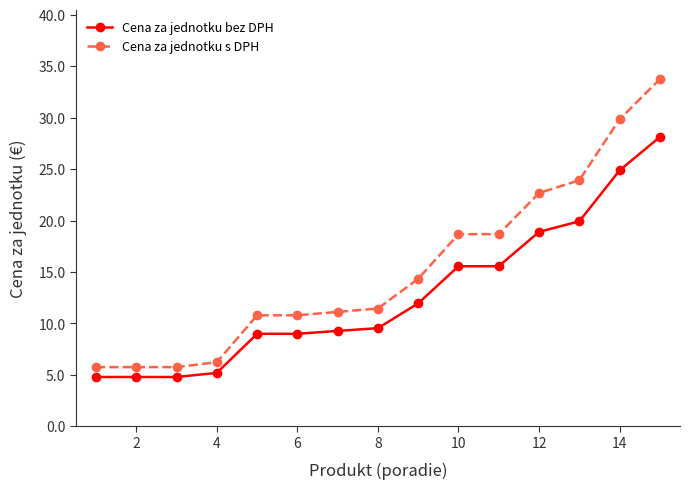

Does the chart have visible grid lines?

No